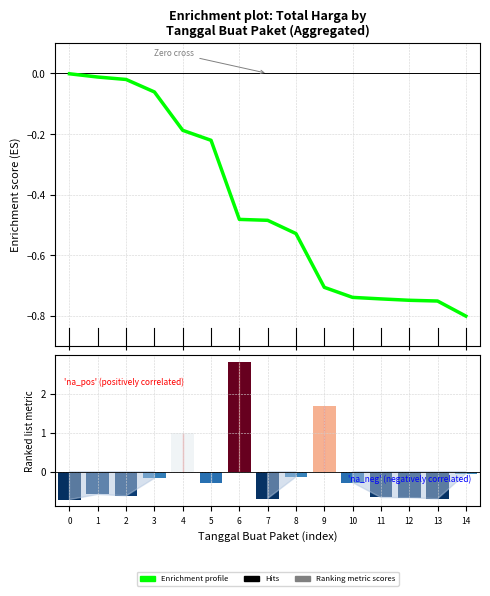

Which category has the lowest value across all series?

14